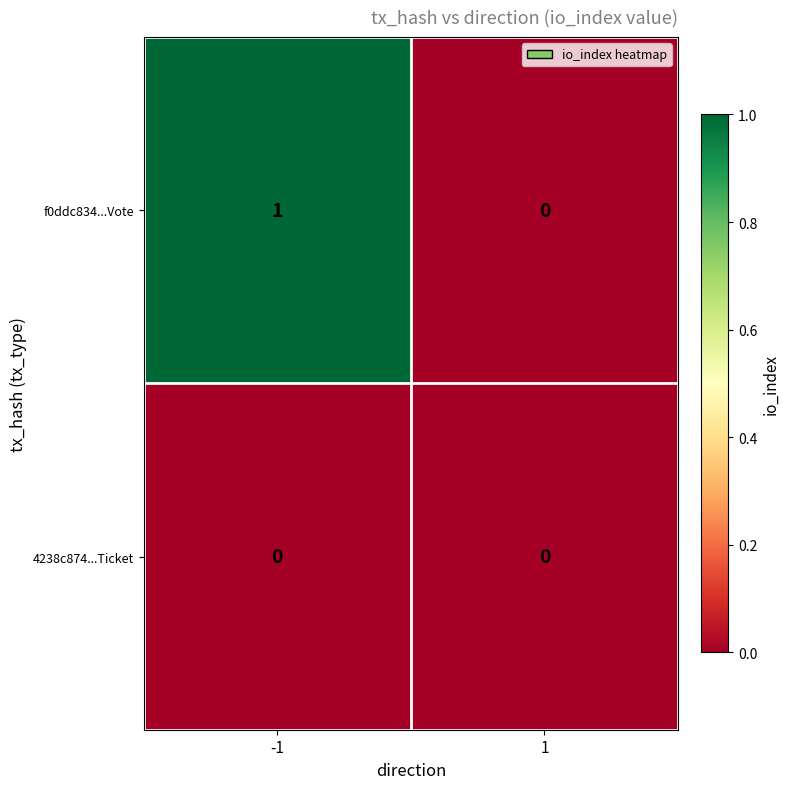

The value of f0ddc834...Vote at 1 is 0. True or false?

True